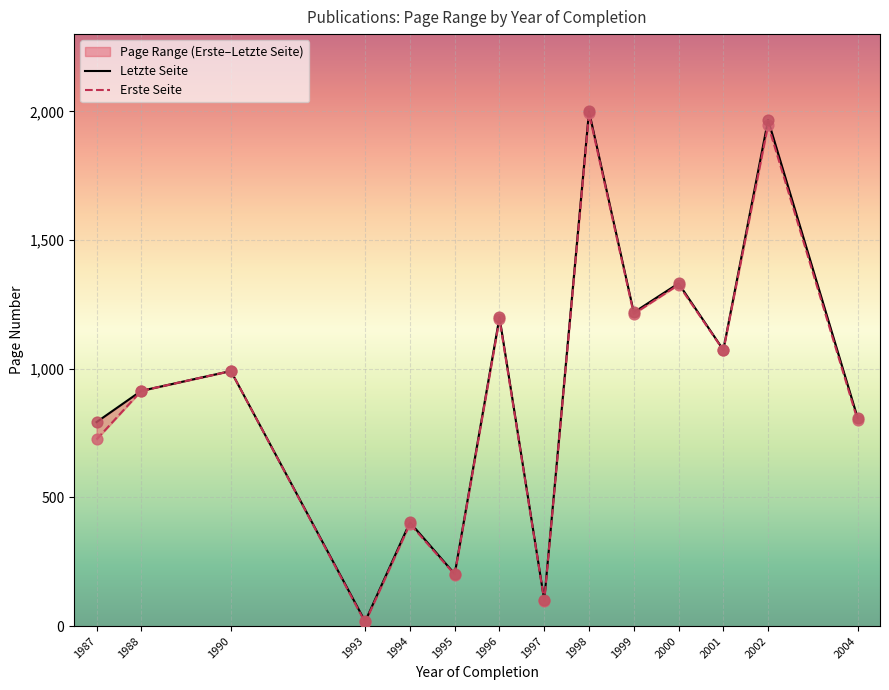

Which series has the largest Y range (max minus min)?

Letzte Seite